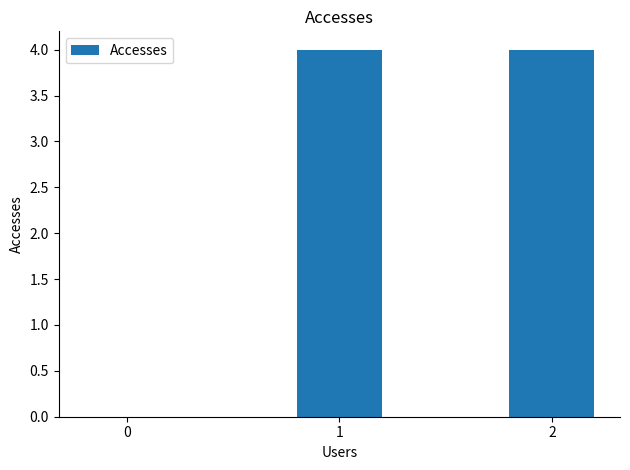

Reading right to left, what are all the values shown in this chart?

4	4	0